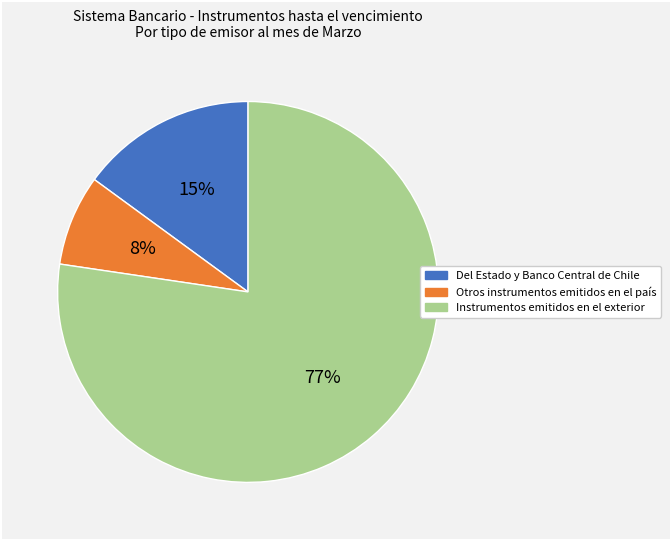

How many slices are in this pie chart?

3